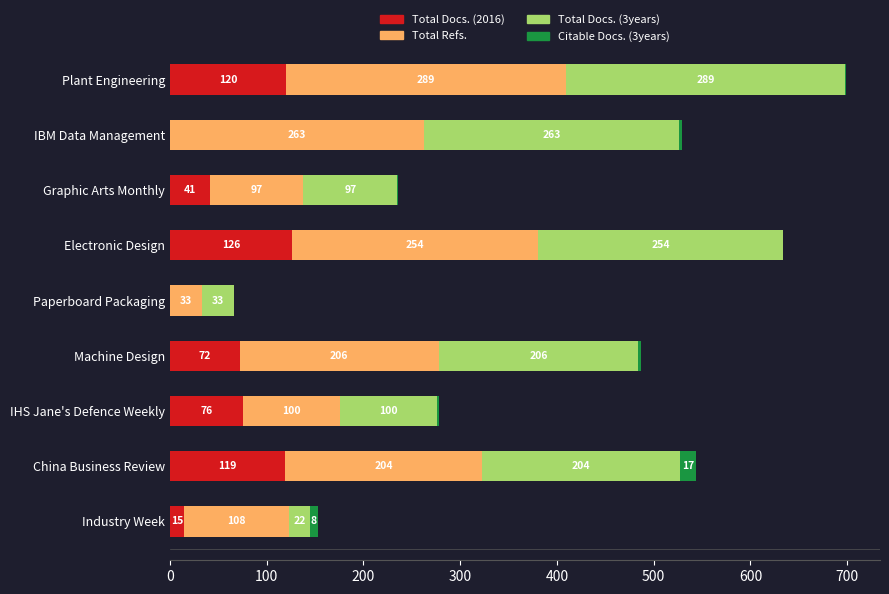

What is the maximum value for Total Docs. (2016)?

126